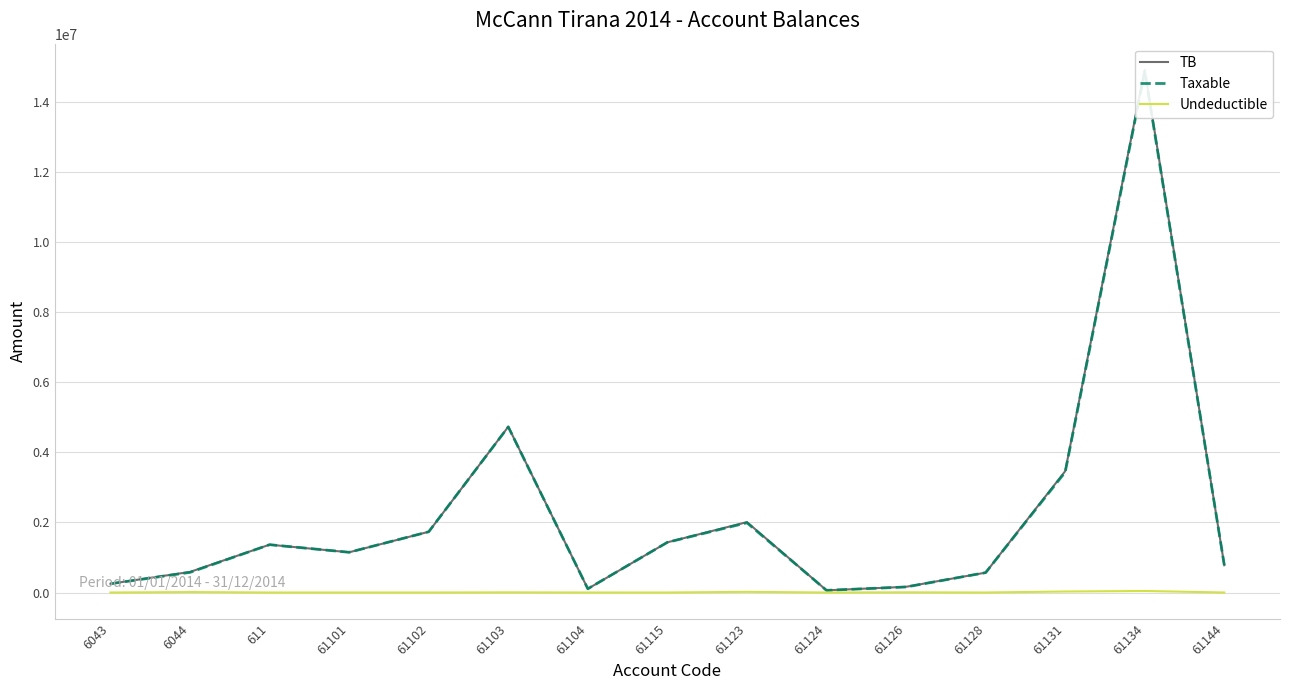

What position from the left is 61104?

7